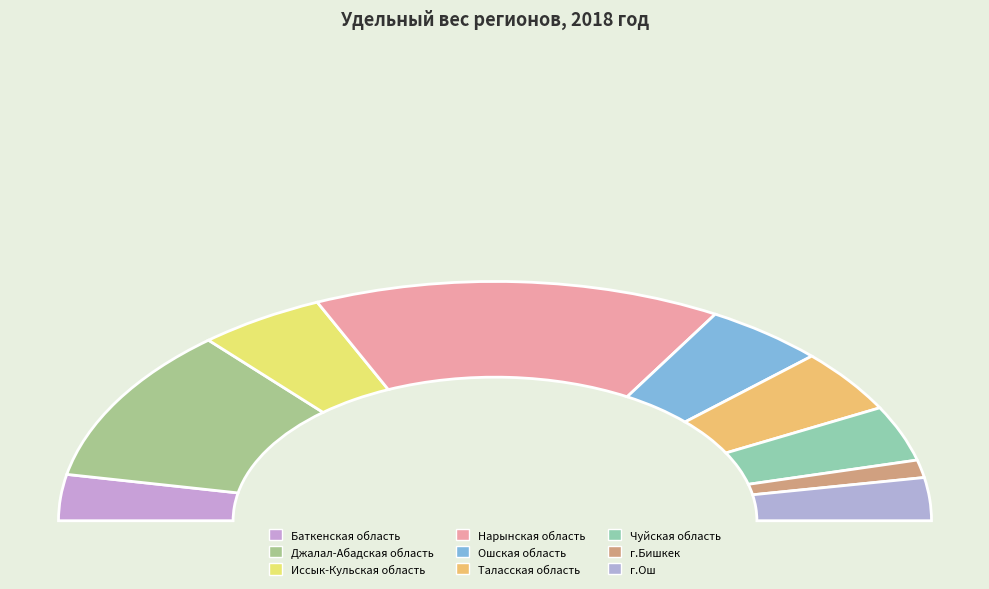

Is there a majority slice in this chart?

No